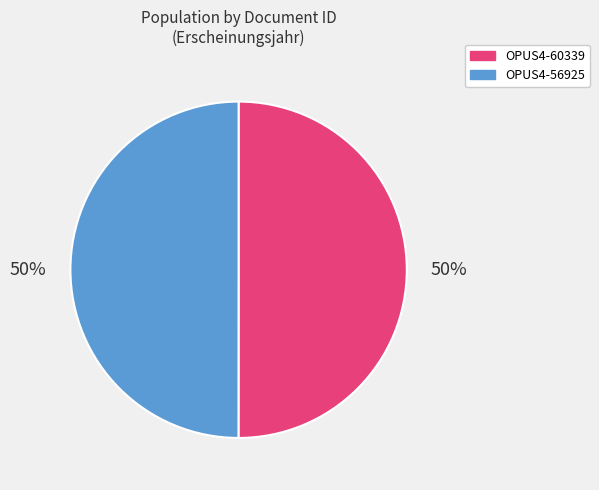

How many segments does this pie chart have?

2